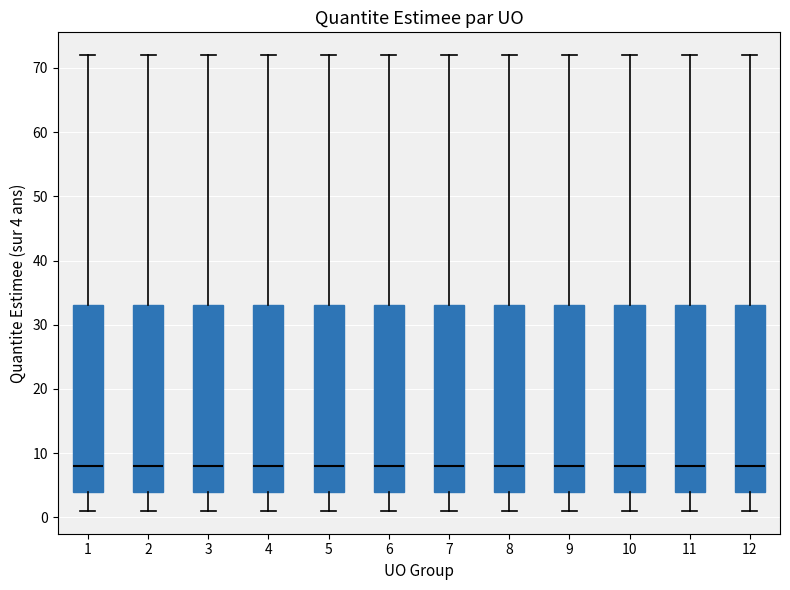

Reading left to right, read every box against the y-axis: the position of its median line, the range the box covers, and the ends of its whiskers. The values are not printed on the chart, so give them approximately, as read against the axis.

1: median 8, box 4 to 33, whiskers 1 to 72
2: median 8, box 4 to 33, whiskers 1 to 72
3: median 8, box 4 to 33, whiskers 1 to 72
4: median 8, box 4 to 33, whiskers 1 to 72
5: median 8, box 4 to 33, whiskers 1 to 72
6: median 8, box 4 to 33, whiskers 1 to 72
7: median 8, box 4 to 33, whiskers 1 to 72
8: median 8, box 4 to 33, whiskers 1 to 72
9: median 8, box 4 to 33, whiskers 1 to 72
10: median 8, box 4 to 33, whiskers 1 to 72
11: median 8, box 4 to 33, whiskers 1 to 72
12: median 8, box 4 to 33, whiskers 1 to 72